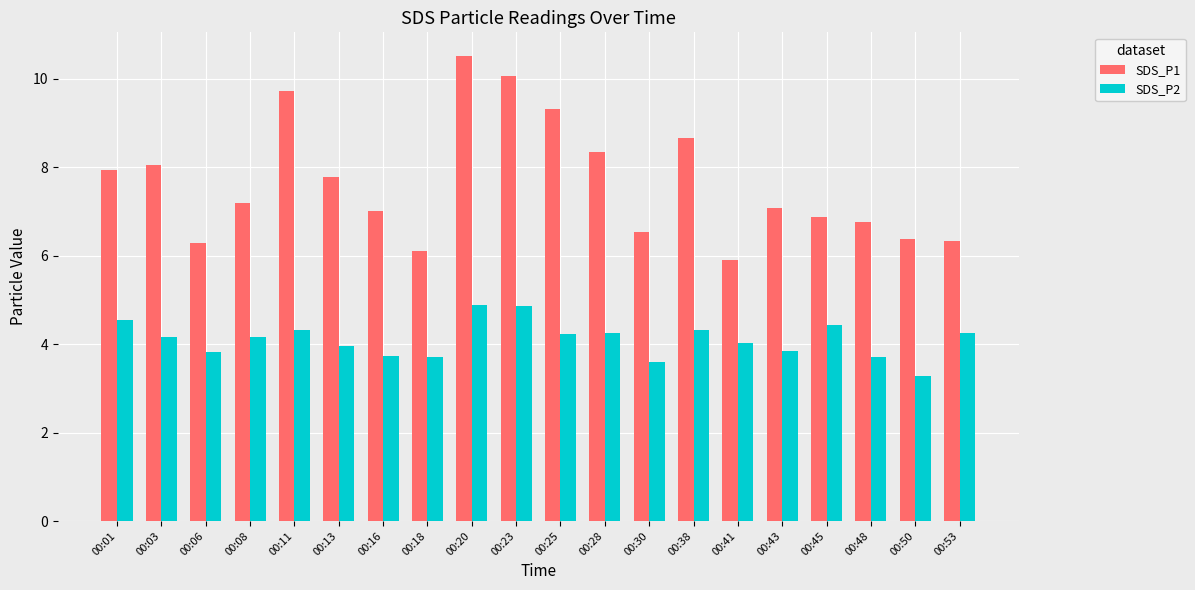

Which series has the widest spread of values?

SDS_P1